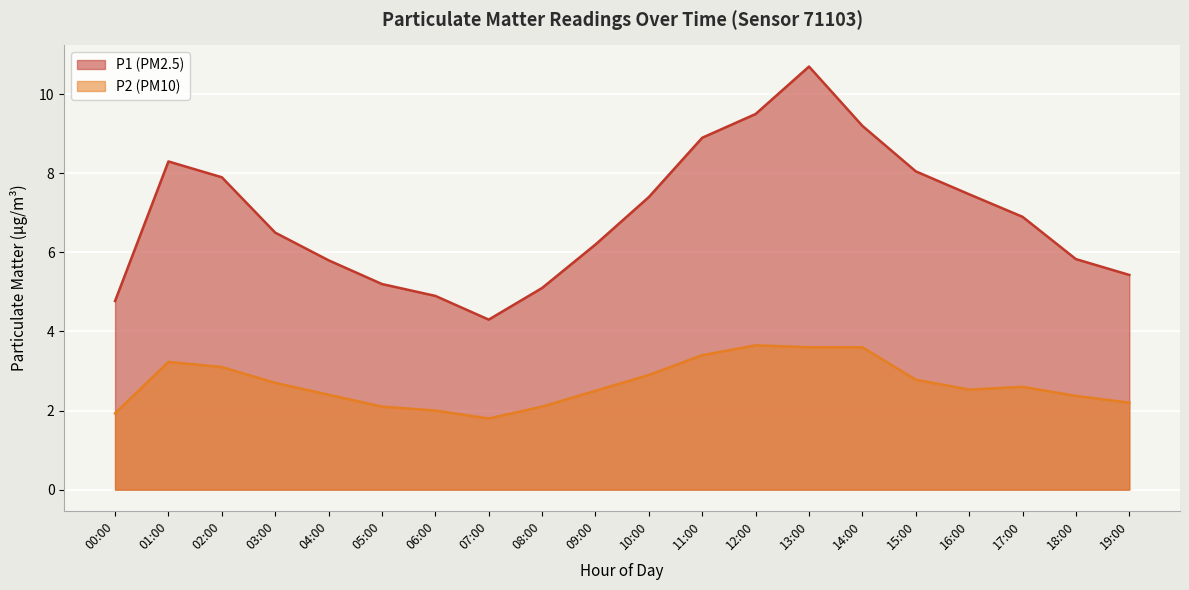

At 10:00, list the series in order from largest to smallest.

P1, P2